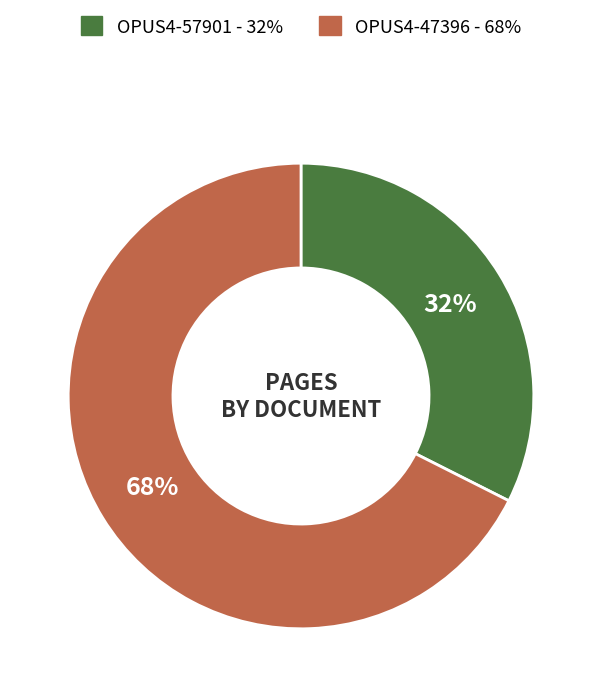

To the nearest percent, what is the combined percentage of OPUS4-57901 and OPUS4-47396?

100%